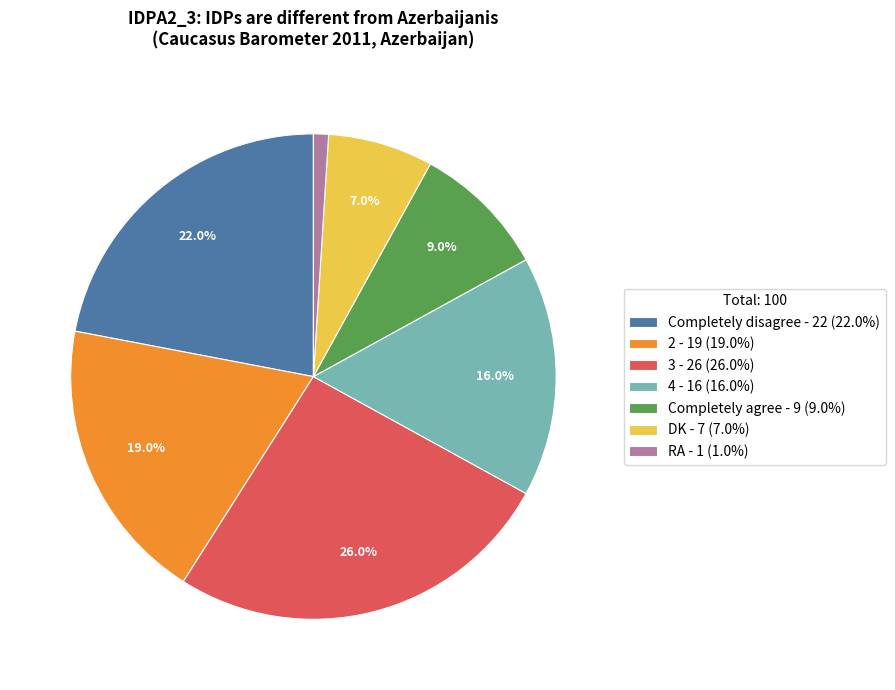

What portion of the pie excludes 4?

84.0%